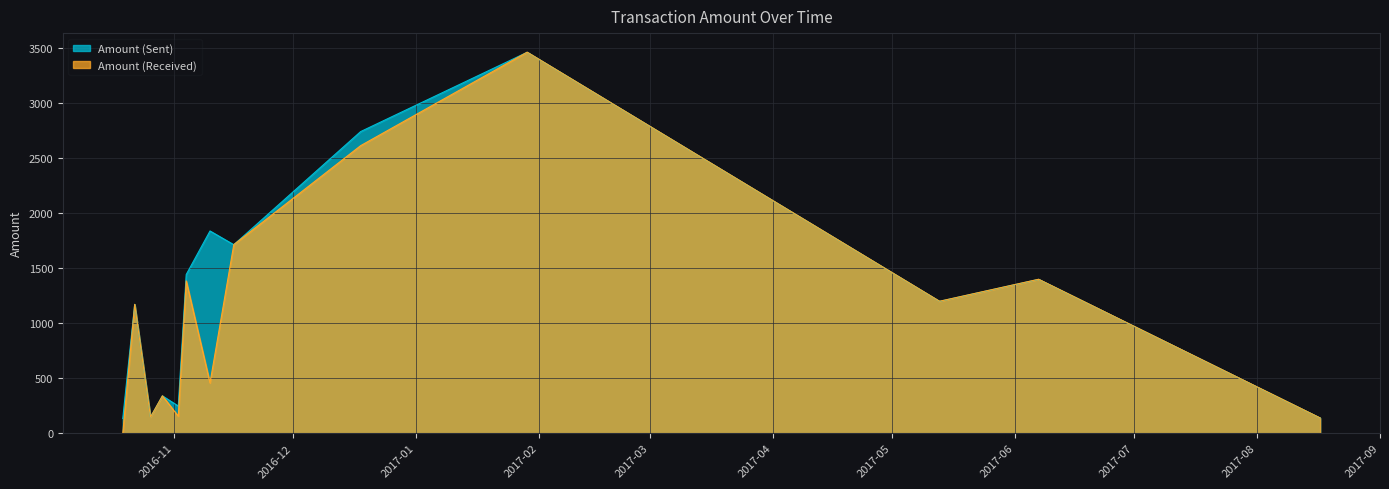

What is the highest value of the Amount (Sent) series?

3464.0